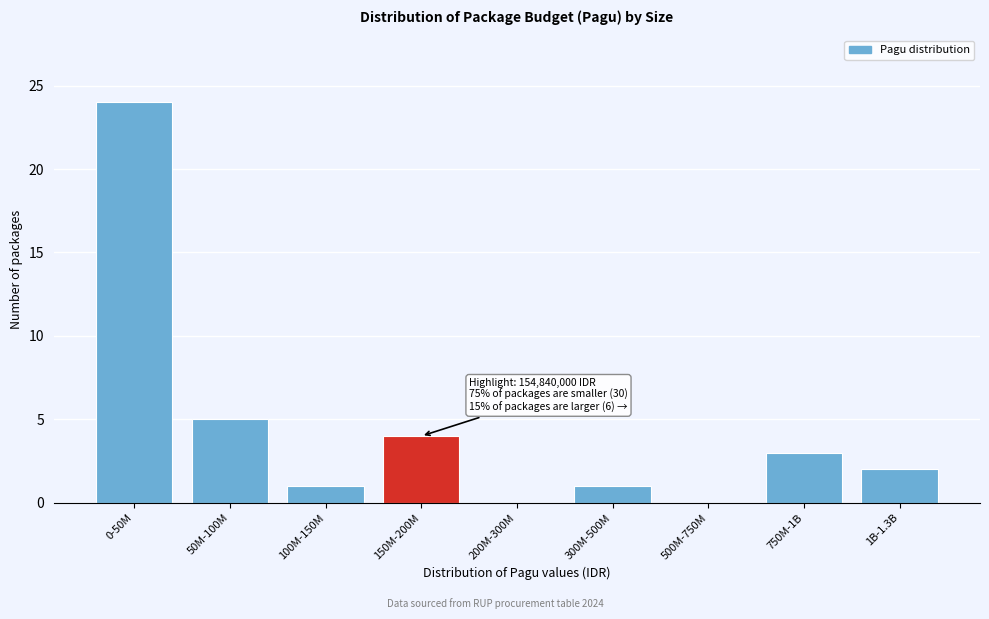

Reading right to left, transcribe all the data shown in this chart.

1B-1.3B=2	750M-1B=3	500M-750M=0	300M-500M=1	200M-300M=0	150M-200M=4	100M-150M=1	50M-100M=5	0-50M=24